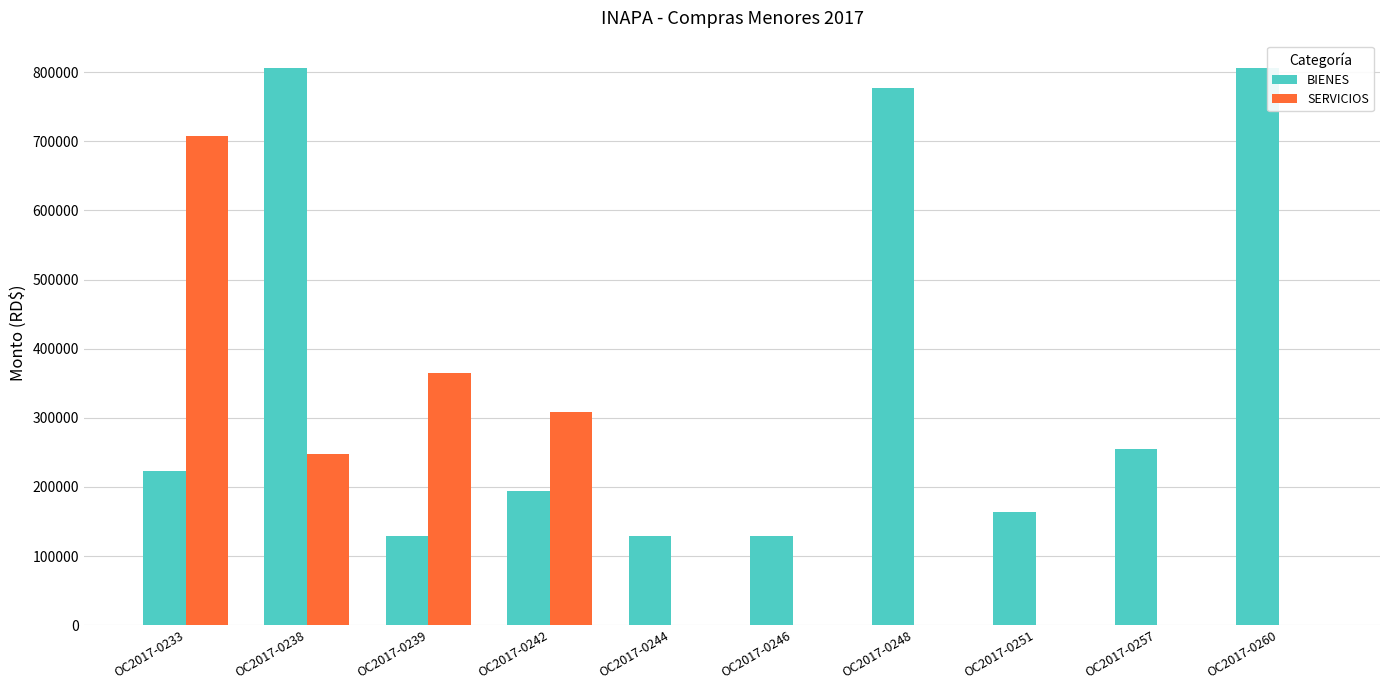

What is the sum of the BIENES values at OC2017-0260 and OC2017-0233?

1027932.2